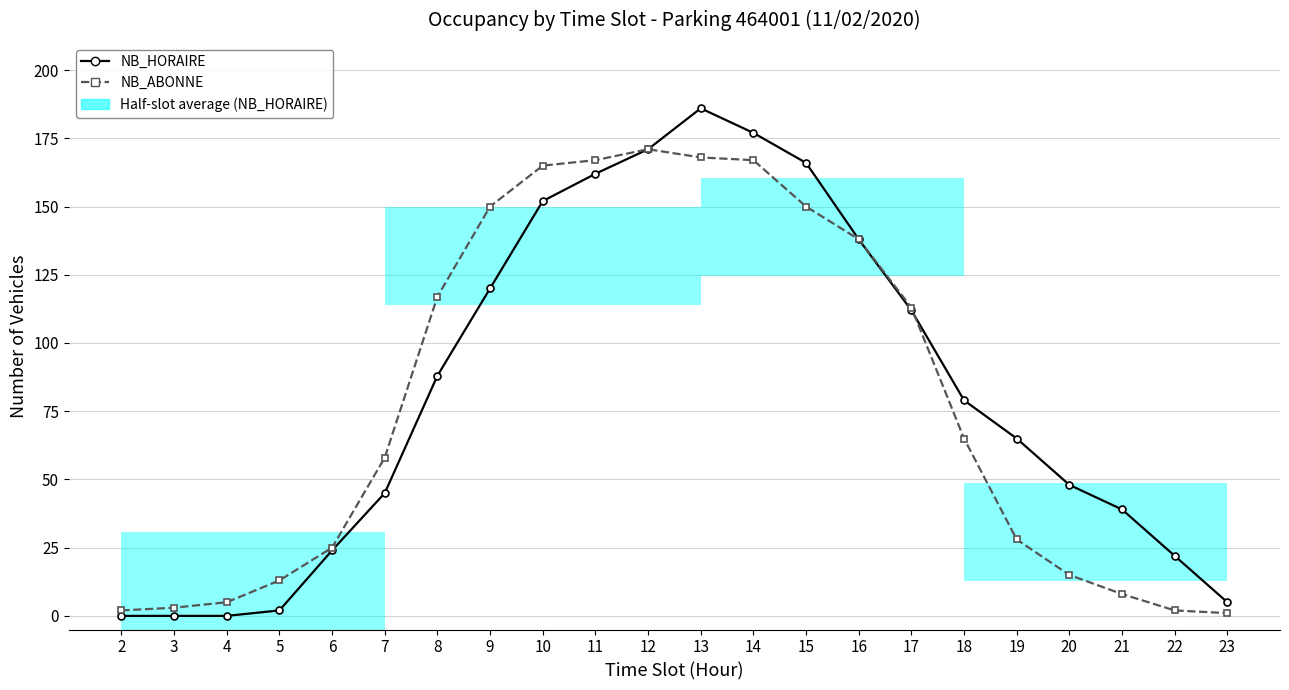

Which category has the lowest value in the NB_HORAIRE series?

2